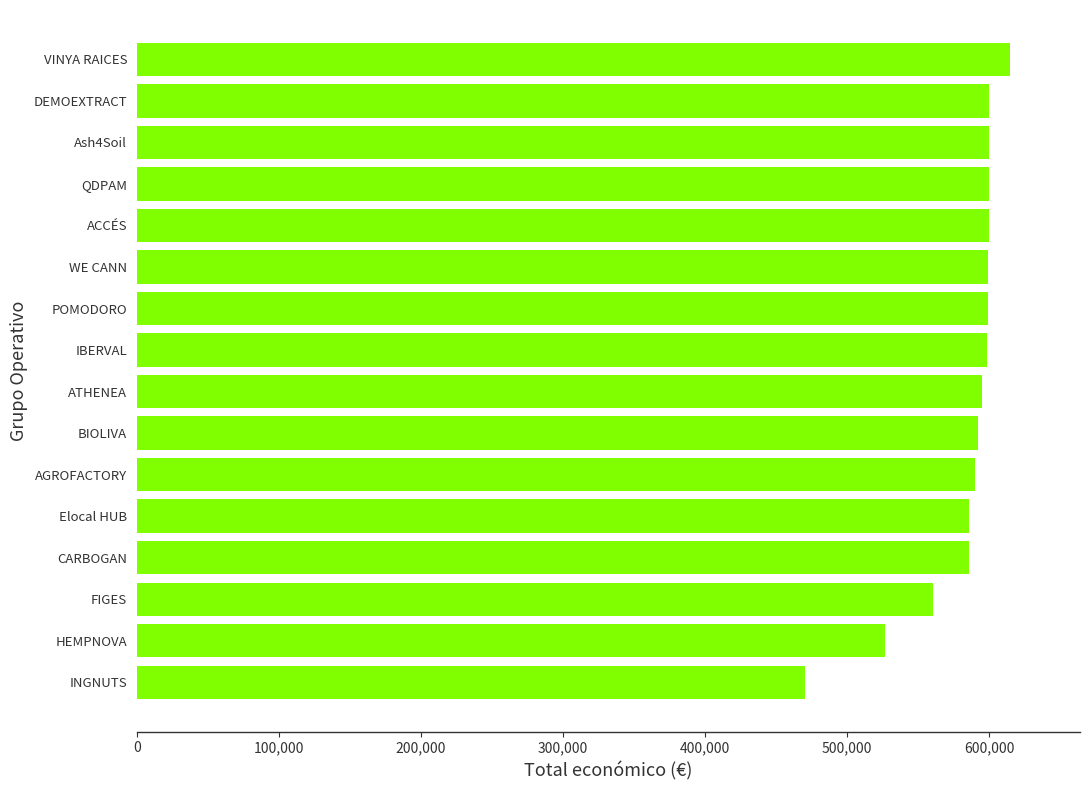

What is the sum of all values?

9320635